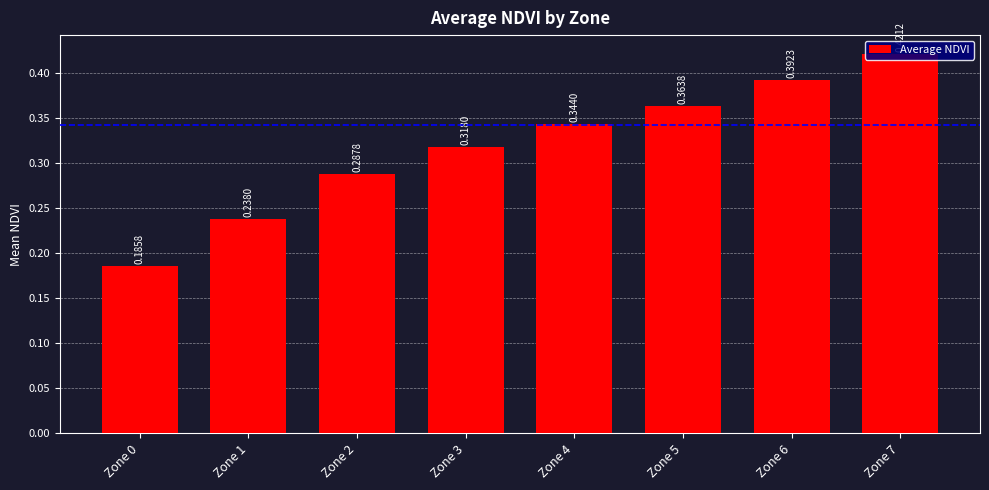

List the labels in order of value, largest first.

Zone 7, Zone 6, Zone 5, Zone 4, Zone 3, Zone 2, Zone 1, Zone 0